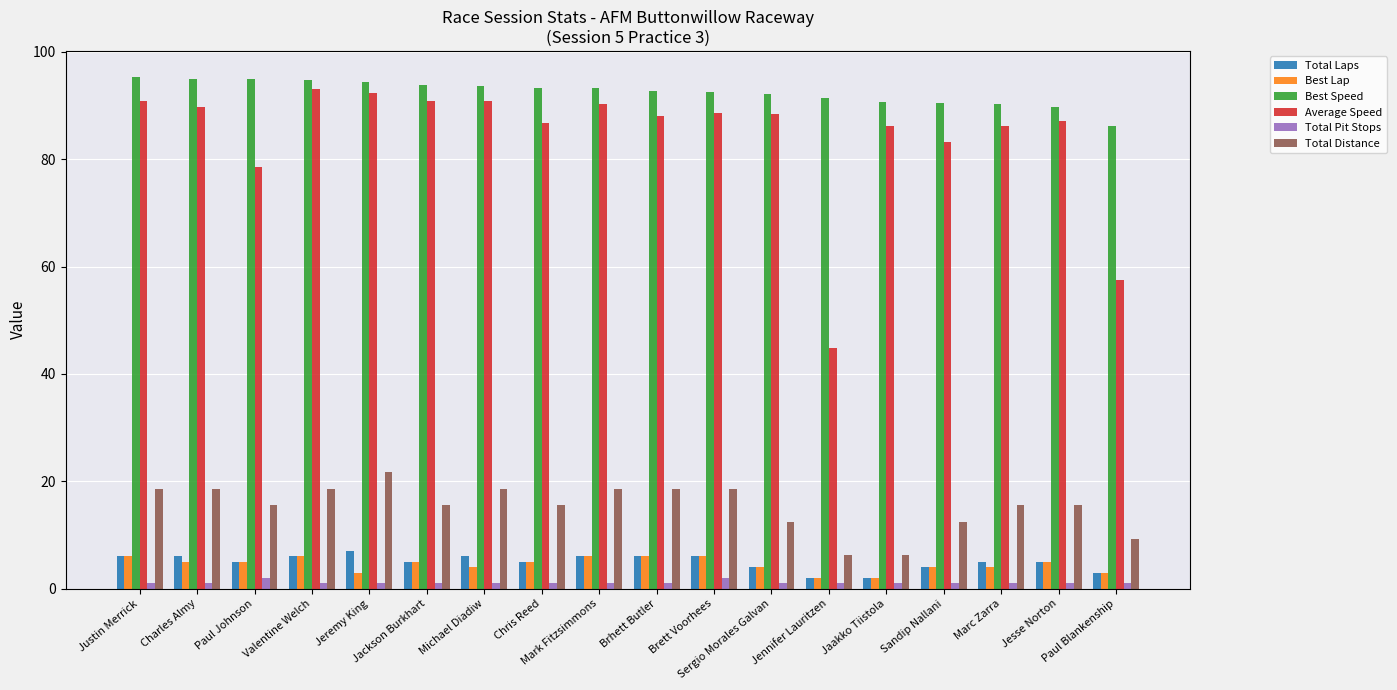

What is the label of the 7th bar from the left?

Michael Diadiw